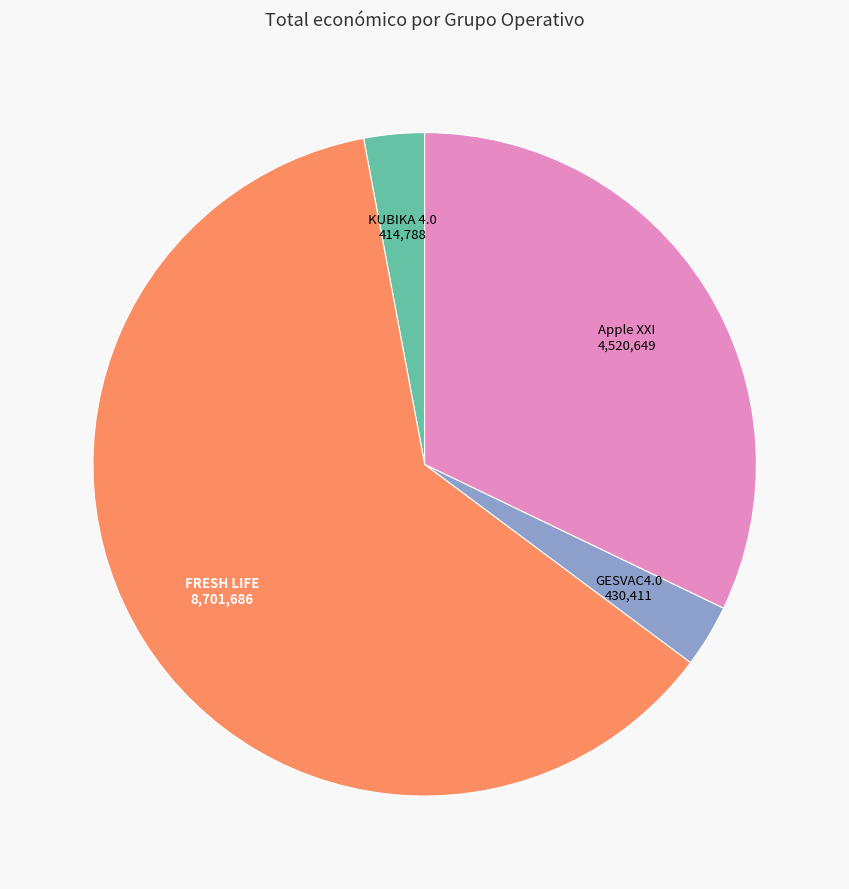

Count the number of slices in the pie.

4